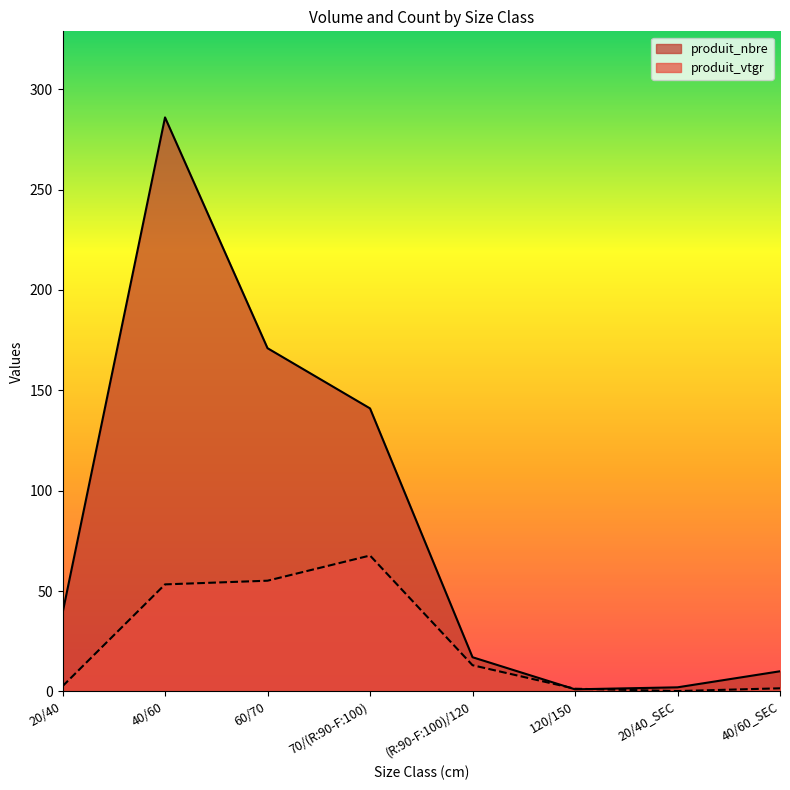

What is the difference between the produit_nbre values at 60/70 and 70/(R:90-F:100)?

30.0